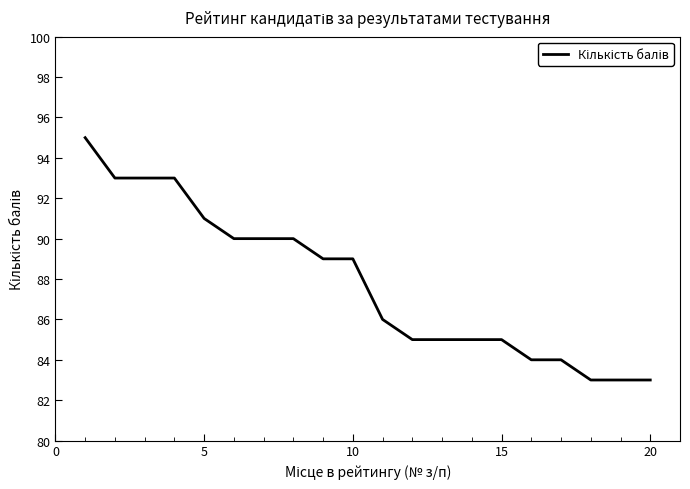

What is the smallest value displayed?

83